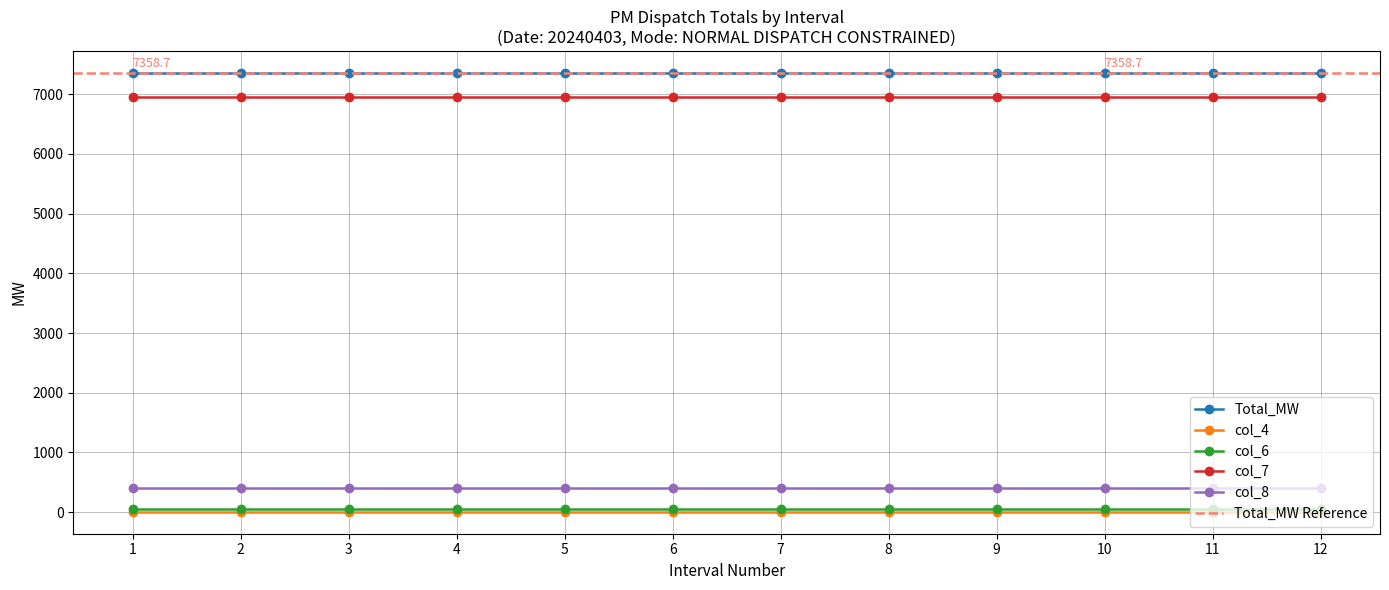

What are all the series names shown in the legend?

Total_MW, col_4, col_6, col_7, col_8